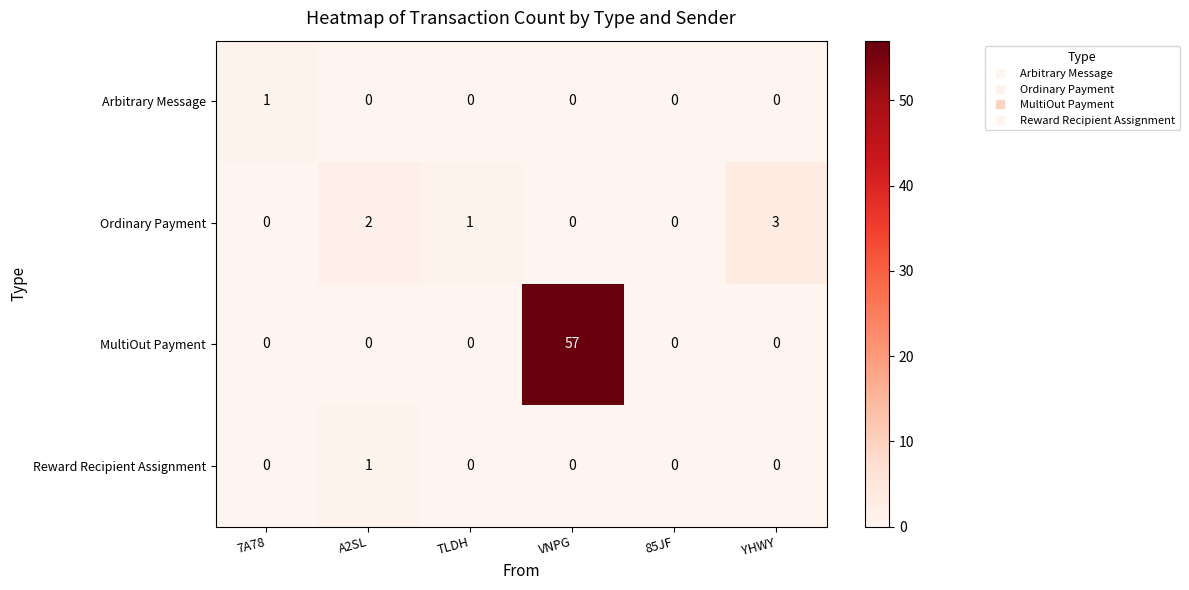

Which series has the largest total across all categories?

MultiOut Payment